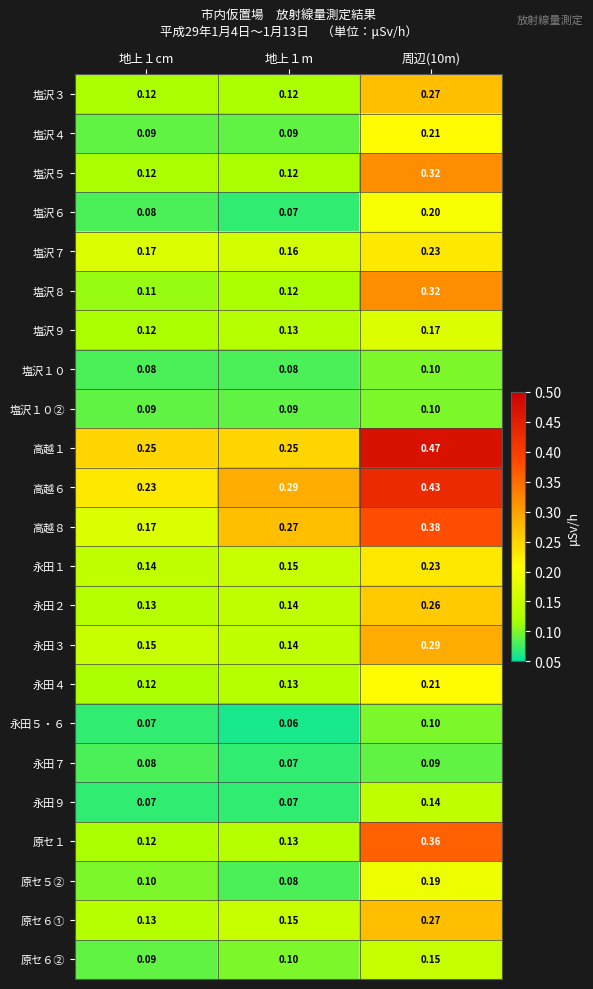

Is the value of 塩沢９ at 地上１cm greater than the value of 永田７ at 地上１m?

Yes